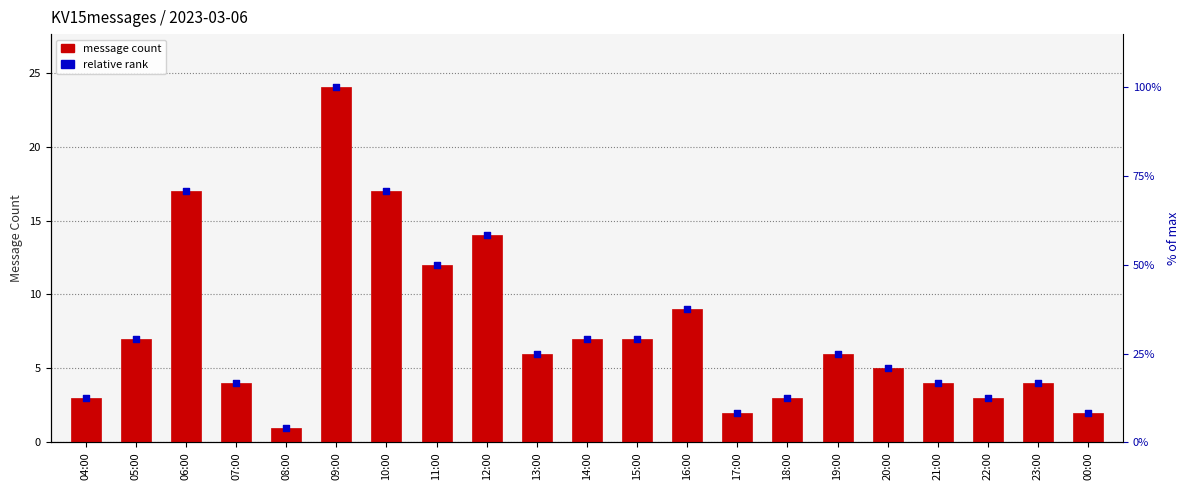

Which series has the largest Y range (max minus min)?

message count